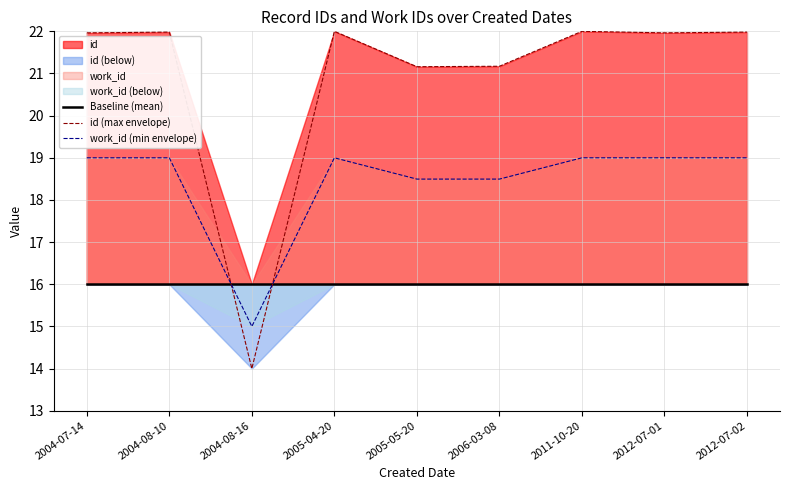

How many data points does each series have?

9